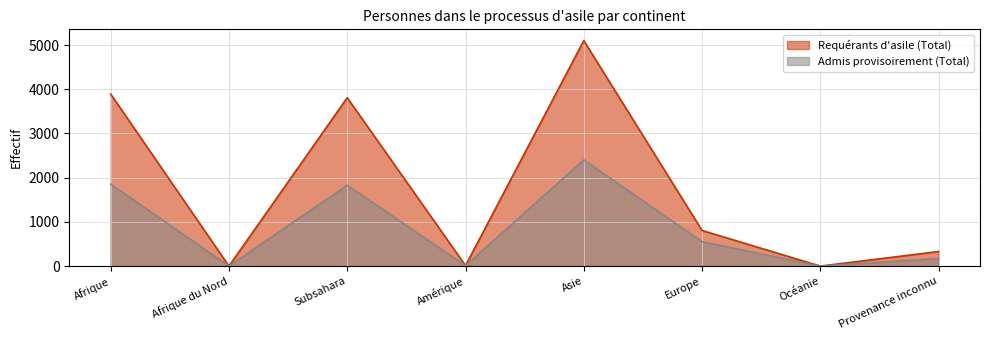

How many lines are shown in the chart?

2